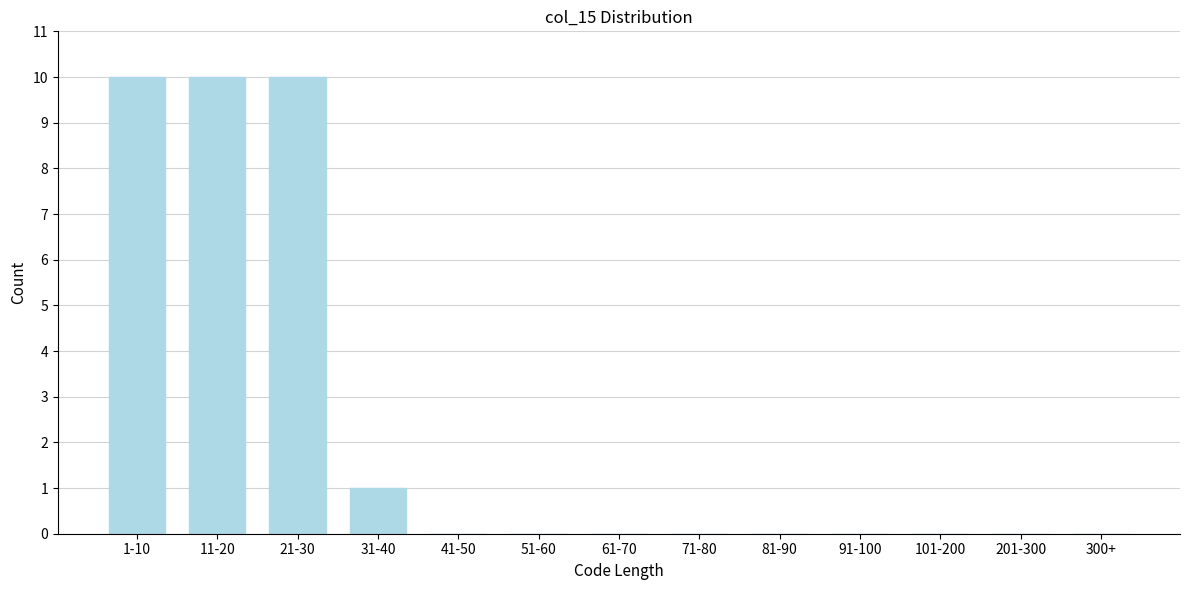

Reading left to right, extract all data points from this chart.

1-10=10	11-20=10	21-30=10	31-40=1	41-50=0	51-60=0	61-70=0	71-80=0	81-90=0	91-100=0	101-200=0	201-300=0	300+=0